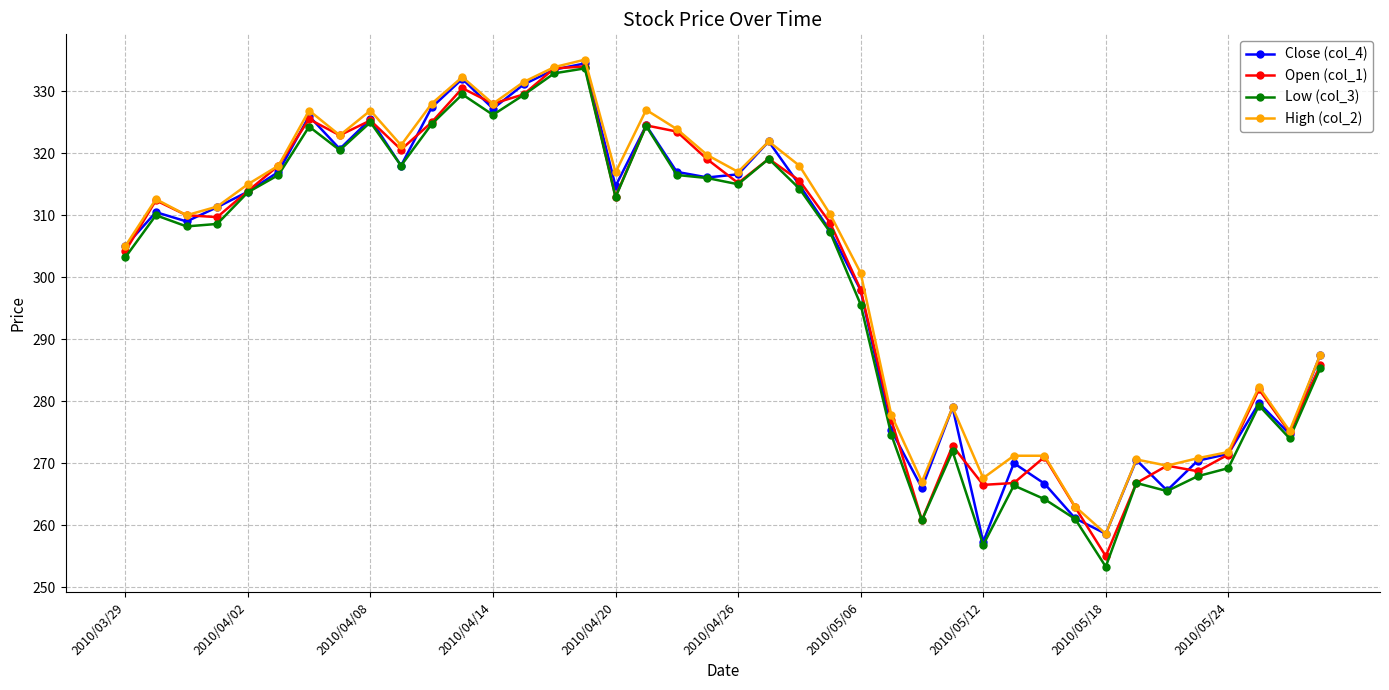

True or false: Low (col_3) has more than 1 points higher than both neighbors.

True